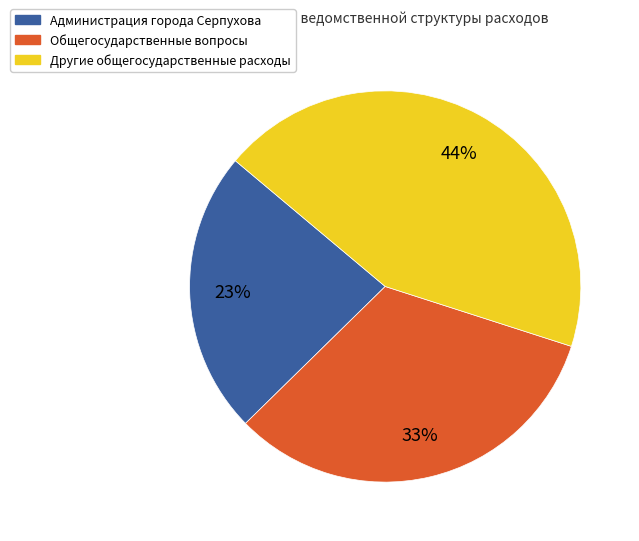

Is it true that Другие общегосударственные расходы is 44% of the pie?

True